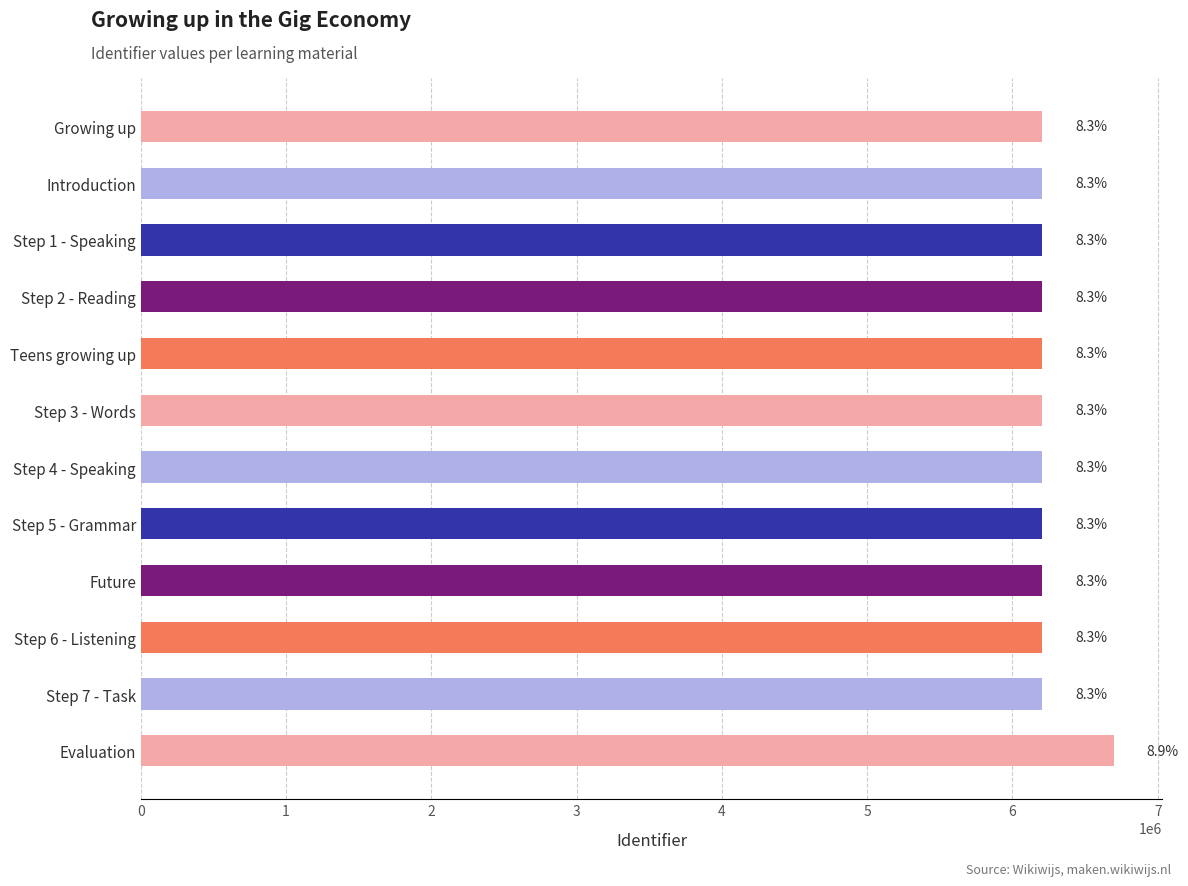

How many bars are there in total?

12